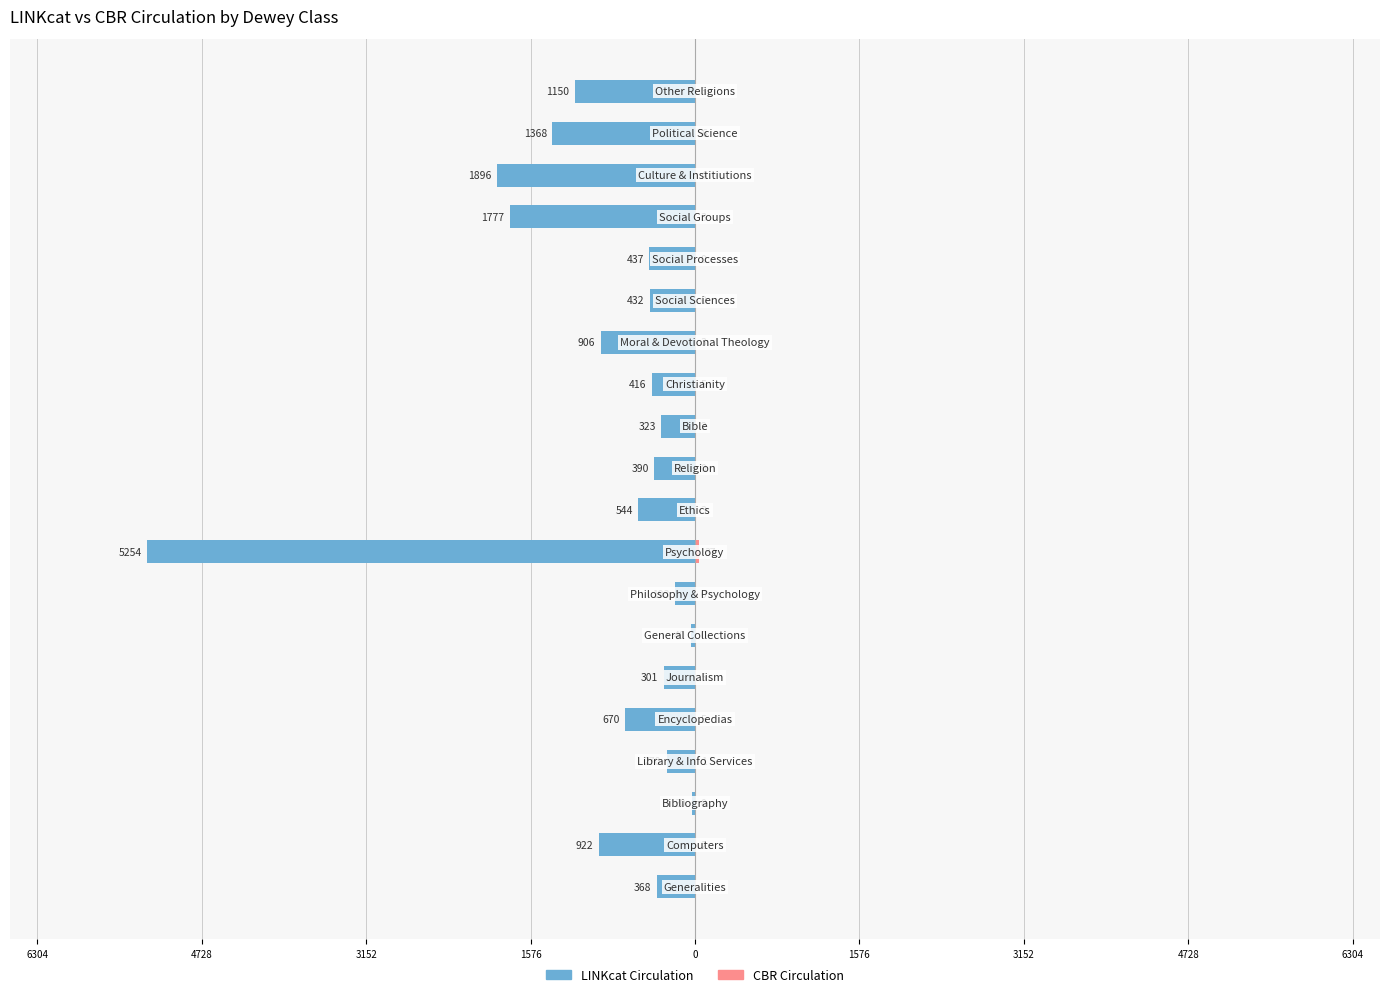

At 13, list the series in order from smallest to largest.

LINKcat Circulation, CBR Circulation